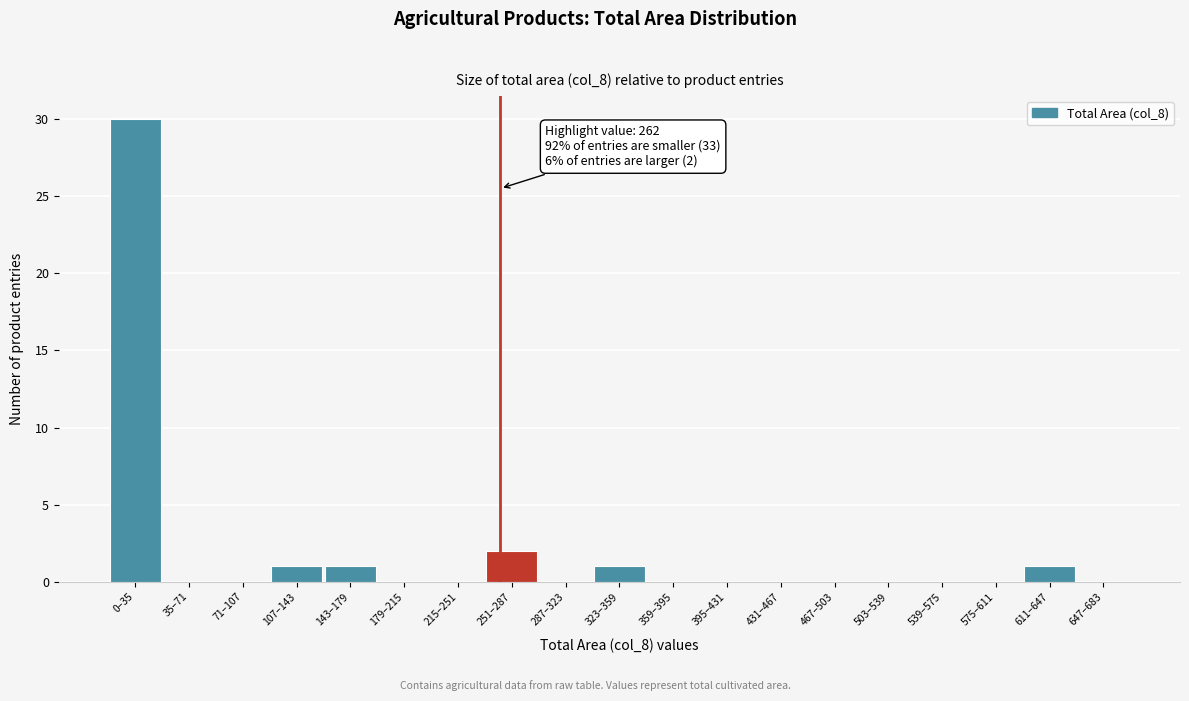

Reading left to right, what are all the values shown in this chart?

0–35=30	35–71=0	71–107=0	107–143=1	143–179=1	179–215=0	215–251=0	251–287=2	287–323=0	323–359=1	359–395=0	395–431=0	431–467=0	467–503=0	503–539=0	539–575=0	575–611=0	611–647=1	647–683=0